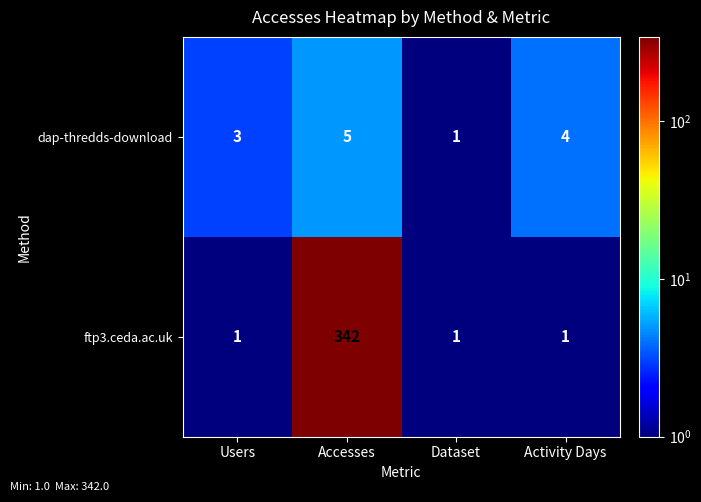

True or false: ftp3.ceda.ac.uk has a value of 1 at Activity Days.

True